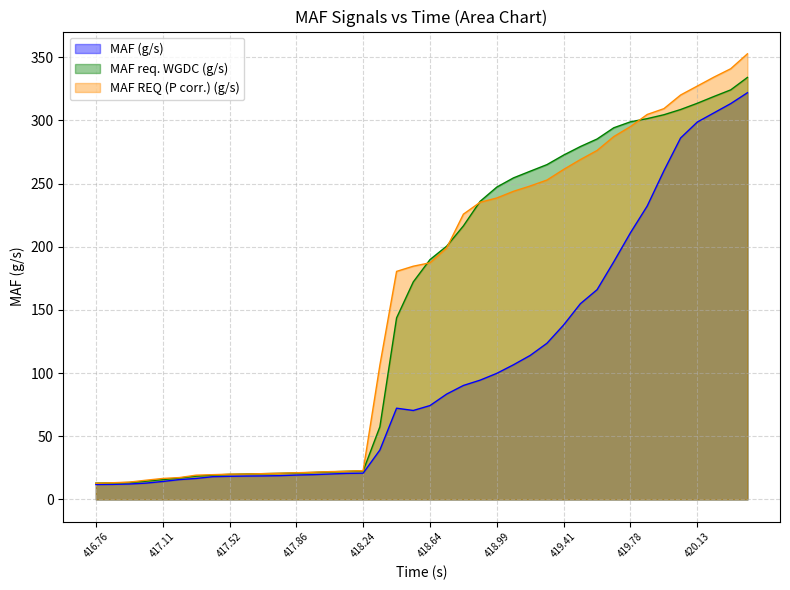

How many intersections are there between MAF REQ (P corr.) (g/s) and MAF req. WGDC (g/s)?

7